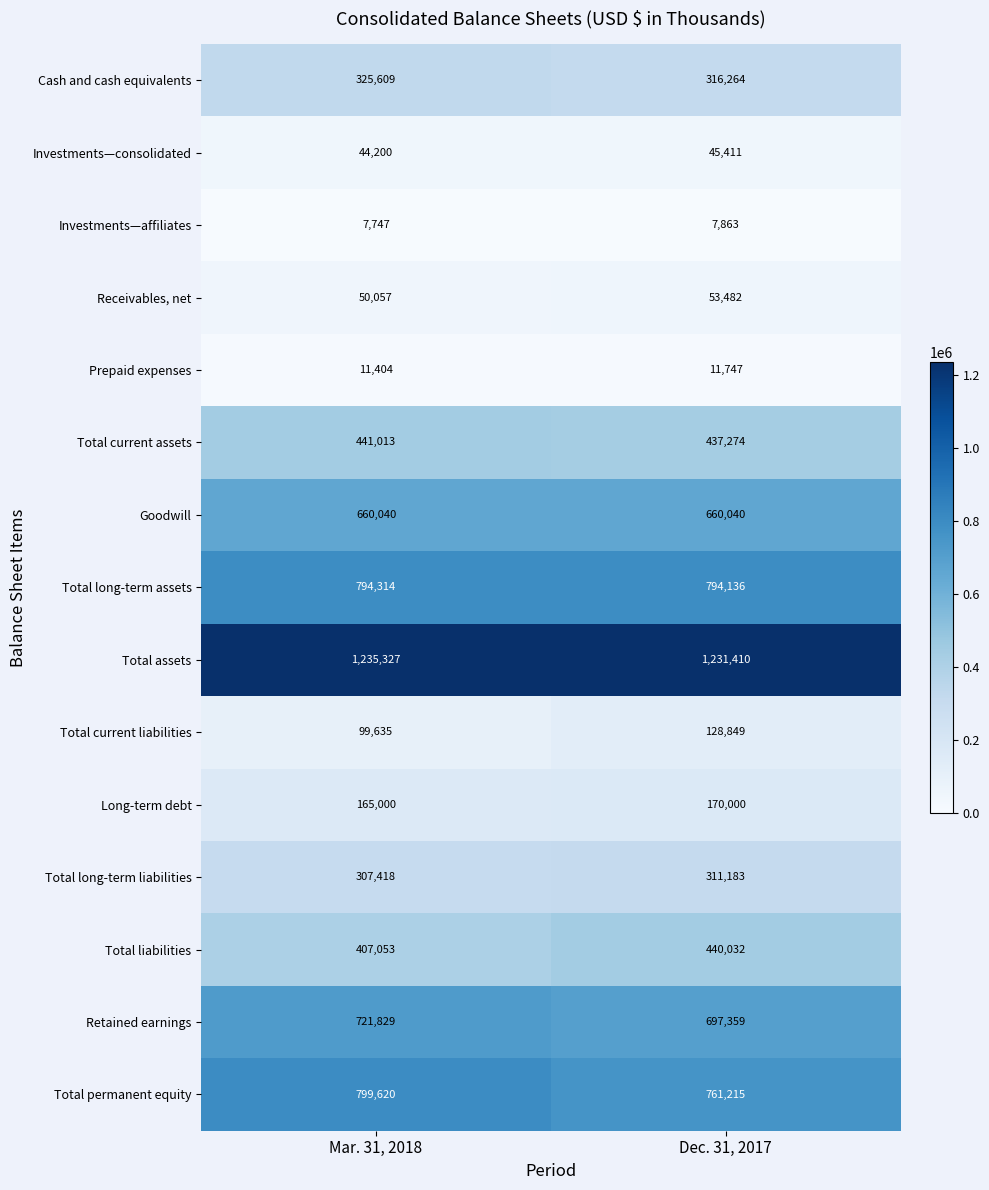

Which series has the largest total across all categories?

Total assets